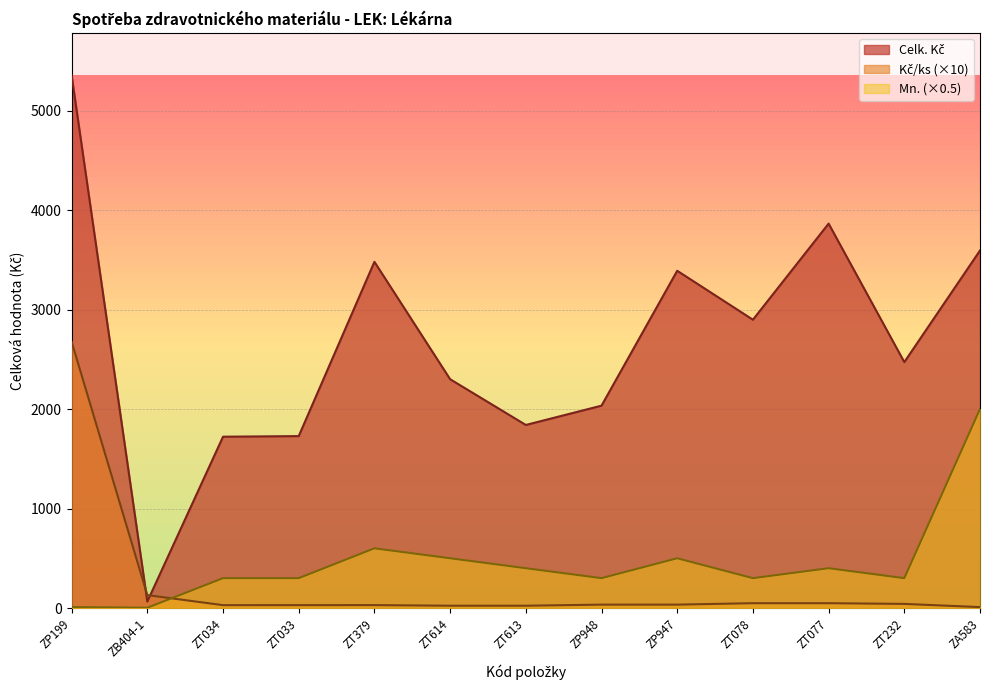

Reading left to right, list all the values displayed in this chart.

Celk. Kč: ZP199=5353.5	ZB404-1=64.7	ZT034=1722.0	ZT033=1728.0	ZT379=3480.0	ZT614=2300.0	ZT613=1840.0	ZP948=2034.0	ZP947=3390.0	ZT078=2898.0	ZT077=3864.0	ZT232=2472.0	ZA583=3593.7
Kč/ks: ZP199=2676.8	ZB404-1=129.6	ZT034=28.7	ZT033=28.8	ZT379=29.0	ZT614=23.0	ZT613=23.0	ZP948=33.9	ZP947=33.9	ZT078=48.3	ZT077=48.3	ZT232=41.2	ZA583=9.0
Mn.: ZP199=10.0	ZB404-1=2.5	ZT034=300.0	ZT033=300.0	ZT379=600.0	ZT614=500.0	ZT613=400.0	ZP948=300.0	ZP947=500.0	ZT078=300.0	ZT077=400.0	ZT232=300.0	ZA583=2000.0